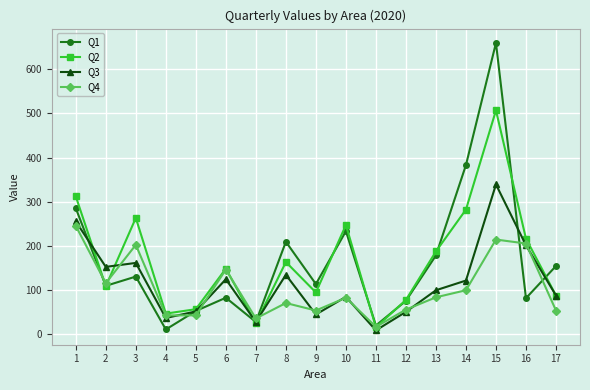

Which series has the widest spread of values?

Q1